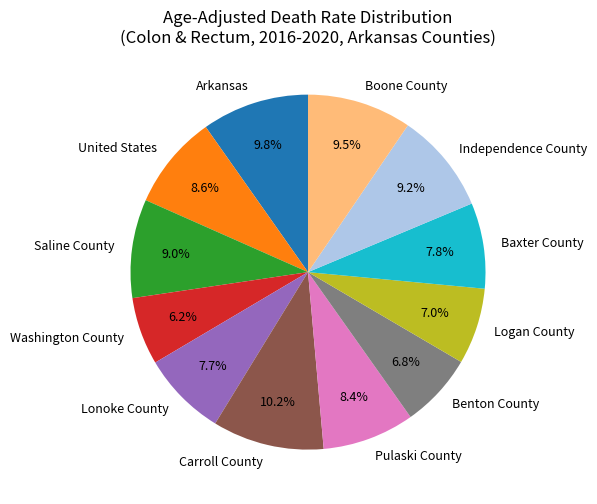

Which slice is the smallest?

Washington County